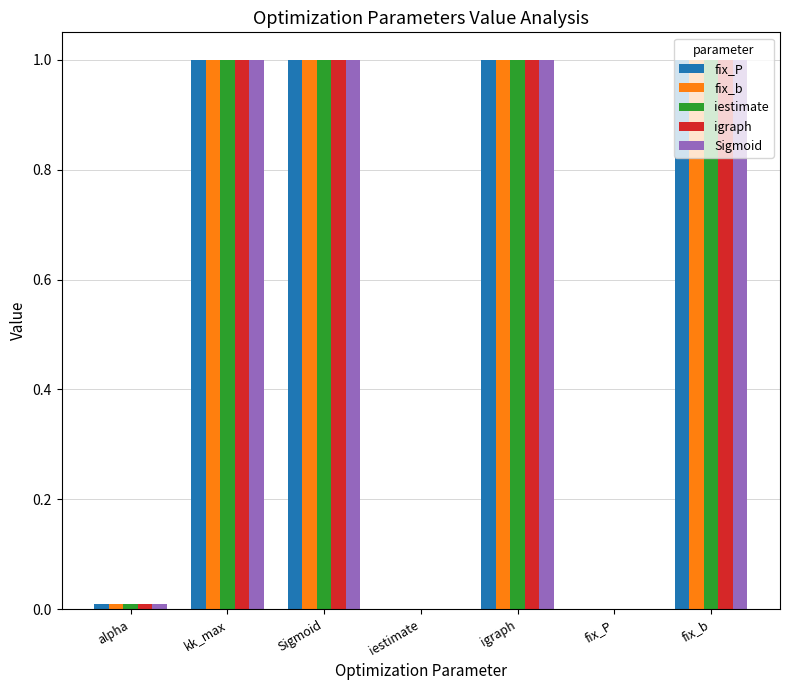

How many groups of bars are there?

7